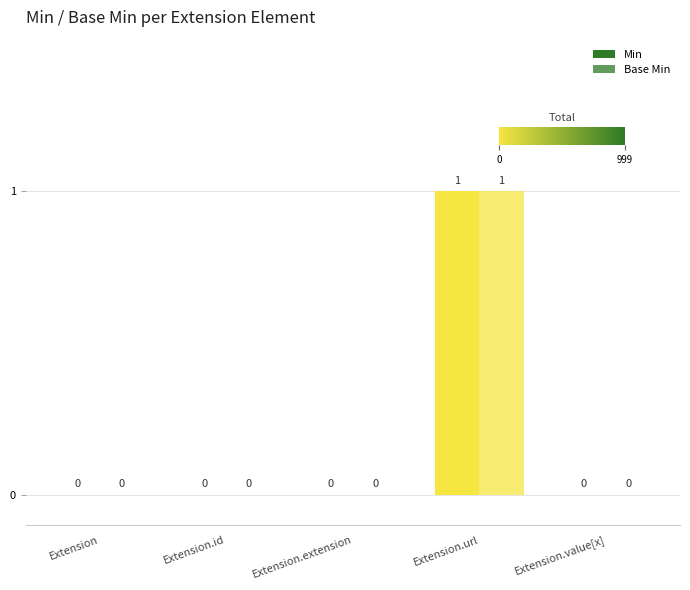

How many data points in Base Min are above 0?

1